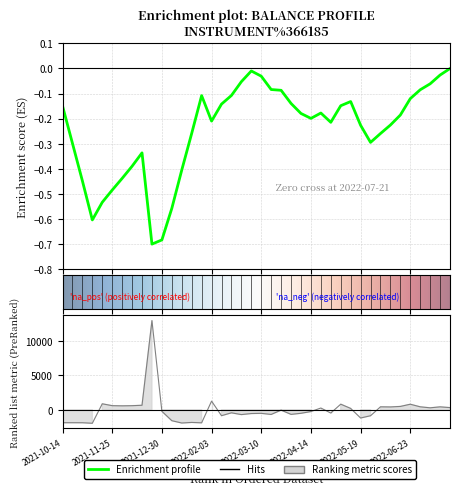

What position from the left is 2022-02-17?

18